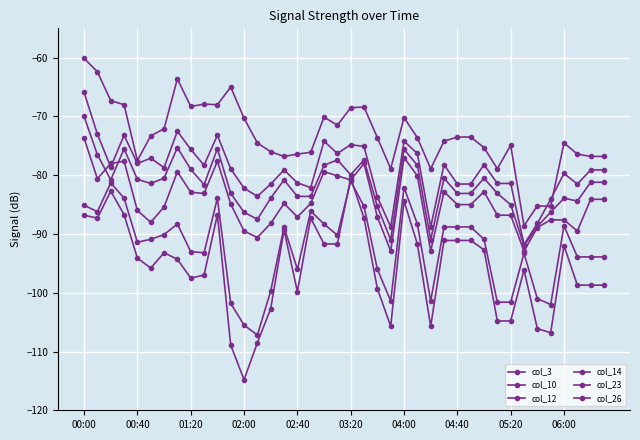

Count the number of categories in the chart.

40